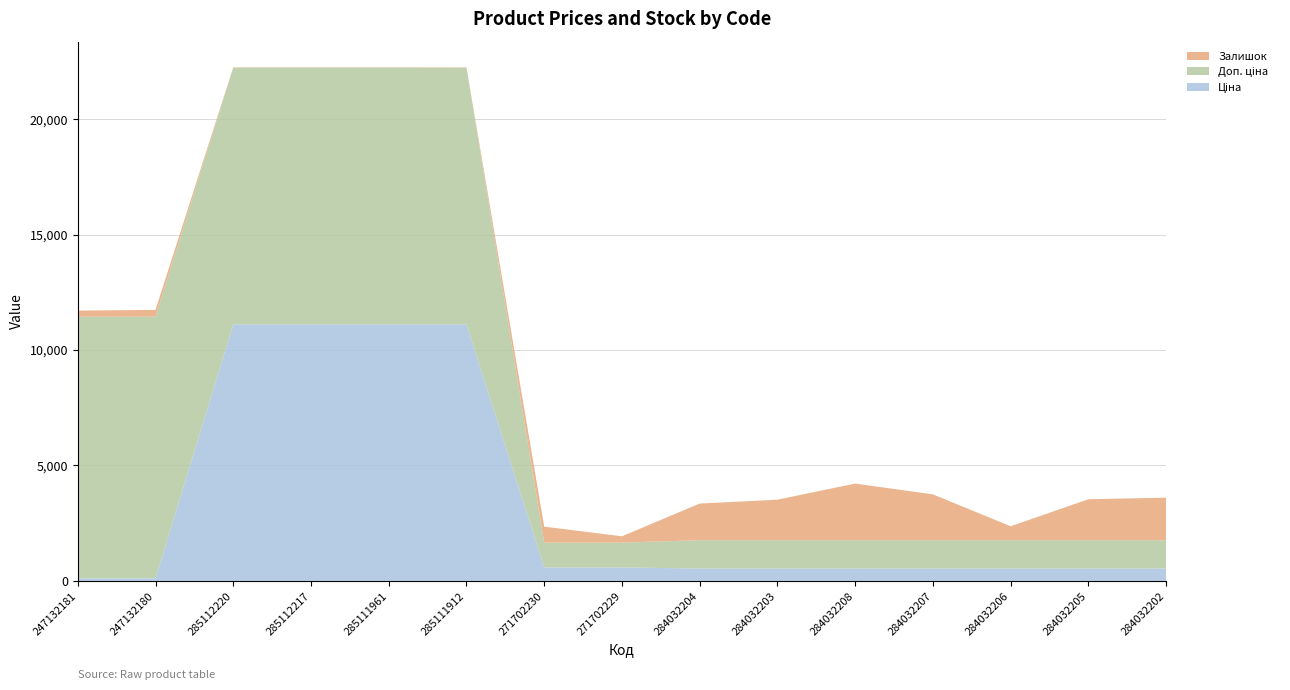

Reading left to right, list all the values displayed in this chart.

Ціна: 113.3	113.3	11113.6	11113.6	11113.6	11113.6	586.0	586.0	535.4	535.4	535.4	535.4	535.4	535.4	535.4
Доп. ціна: 11334.0	11334.0	11113.6	11113.6	11113.6	11113.6	1074.5	1074.5	1227.2	1227.2	1227.2	1227.2	1227.2	1227.2	1227.2
Залишок: 260.0	290.0	17.0	17.0	17.0	14.0	690.0	272.0	1588.0	1756.0	2453.0	1986.0	605.0	1775.0	1843.0